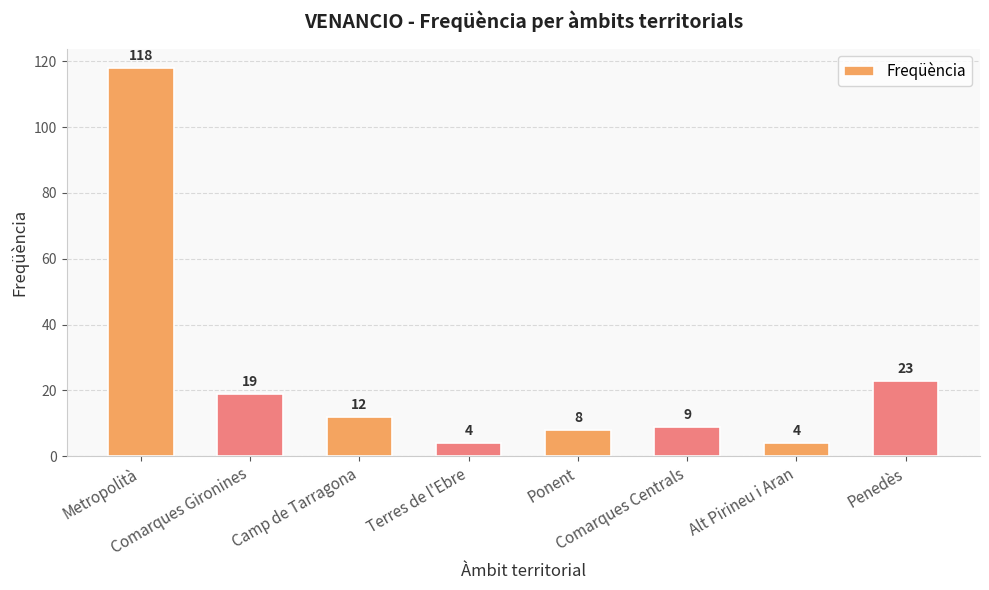

What is the maximum value shown in the chart?

118